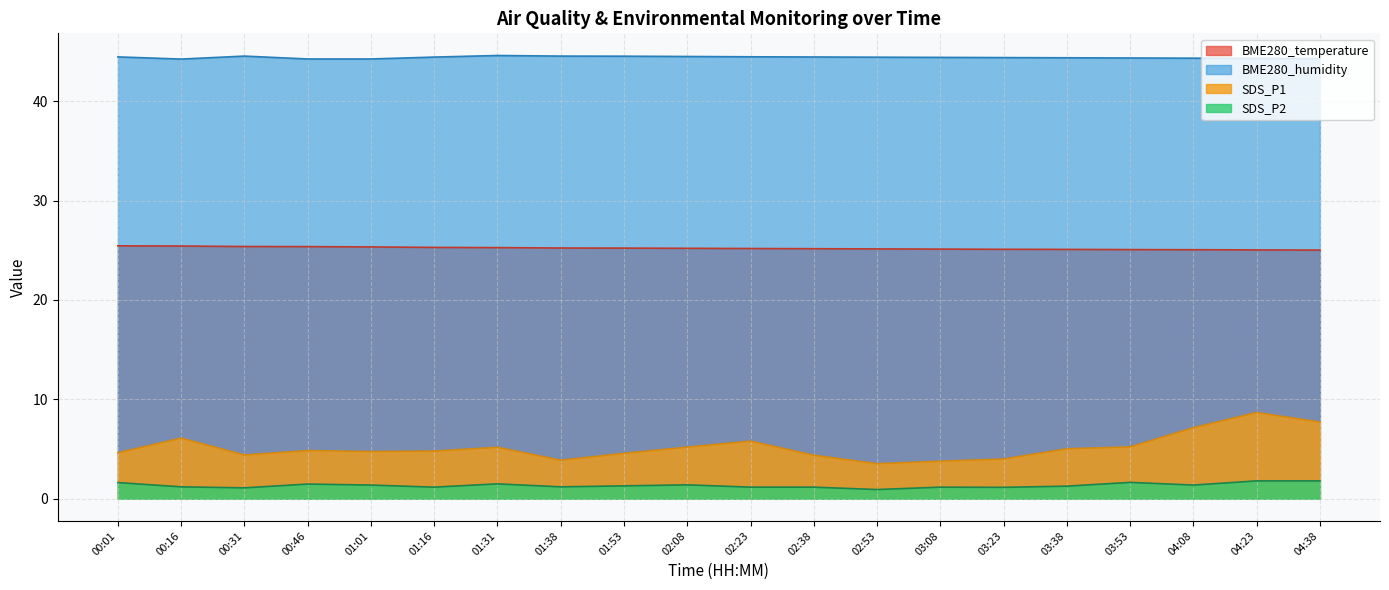

True or false: BME280_humidity and BME280_temperature cross at least once.

False